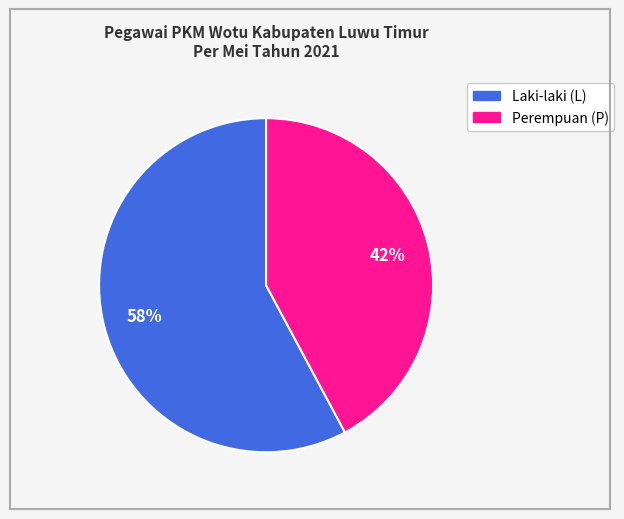

Approximately how many times larger is the value at Laki-laki (L) compared to Perempuan (P)?

1.4